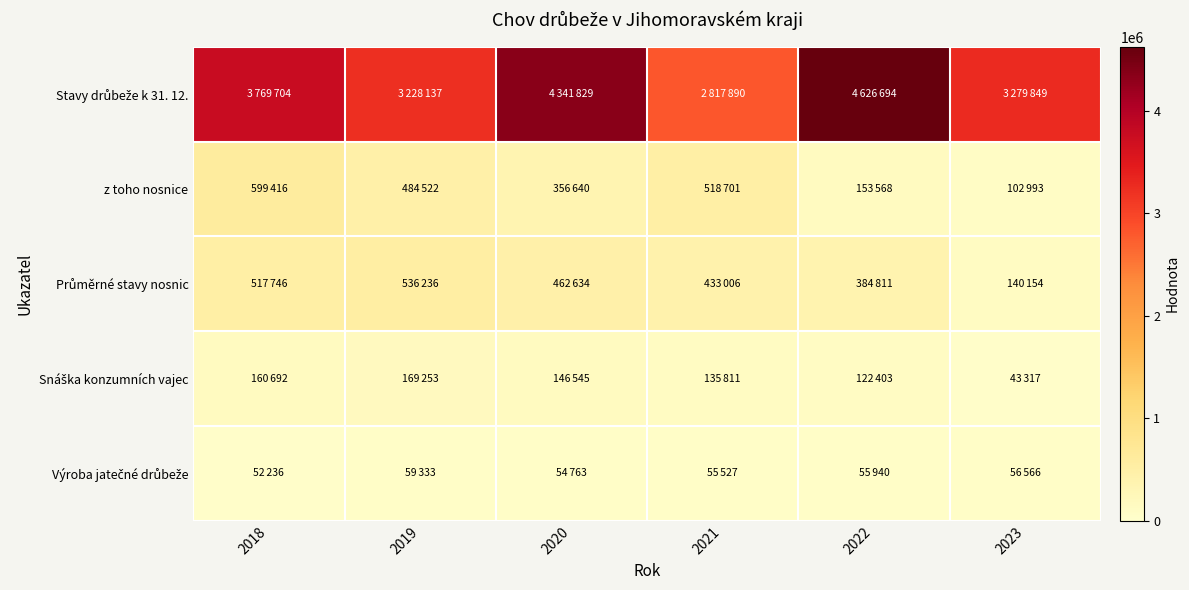

Which series changed the most between 2020 and 2022?

Stavy drůbeže k 31. 12.